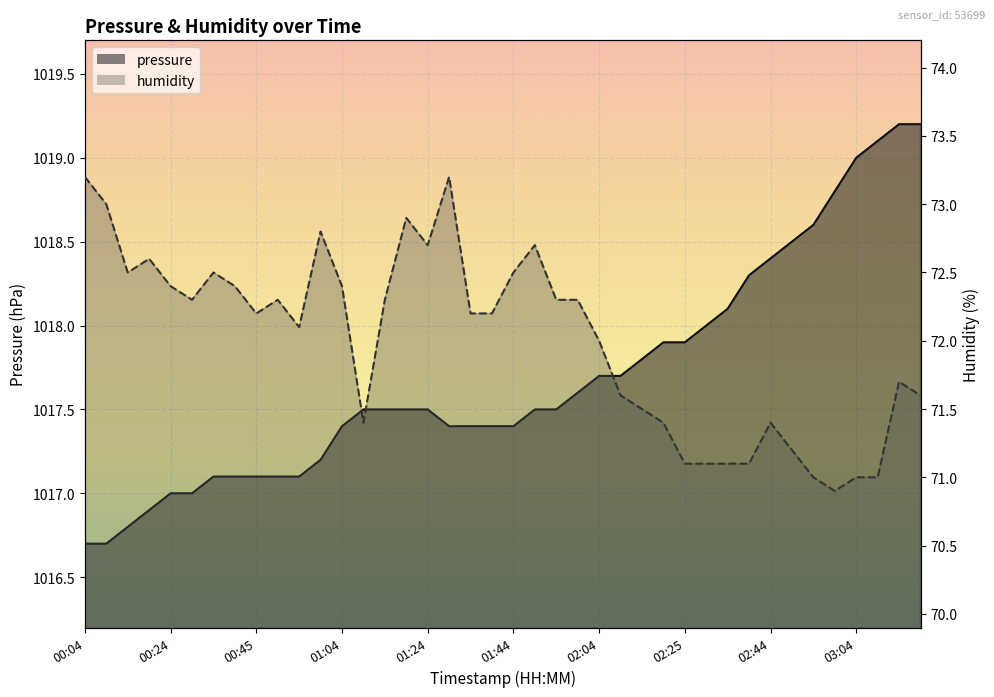

Reading left to right, extract all data points from this chart.

pressure: 1016.7	1016.7	1016.8	1016.9	1017.0	1017.0	1017.1	1017.1	1017.1	1017.1	1017.1	1017.2	1017.4	1017.5	1017.5	1017.5	1017.5	1017.4	1017.4	1017.4	1017.4	1017.5	1017.5	1017.6	1017.7	1017.7	1017.8	1017.9	1017.9	1018.0	1018.1	1018.3	1018.4	1018.5	1018.6	1018.8	1019.0	1019.1	1019.2	1019.2
humidity: 73.2	73.0	72.5	72.6	72.4	72.3	72.5	72.4	72.2	72.3	72.1	72.8	72.4	71.4	72.3	72.9	72.7	73.2	72.2	72.2	72.5	72.7	72.3	72.3	72.0	71.6	71.5	71.4	71.1	71.1	71.1	71.1	71.4	71.2	71.0	70.9	71.0	71.0	71.7	71.6